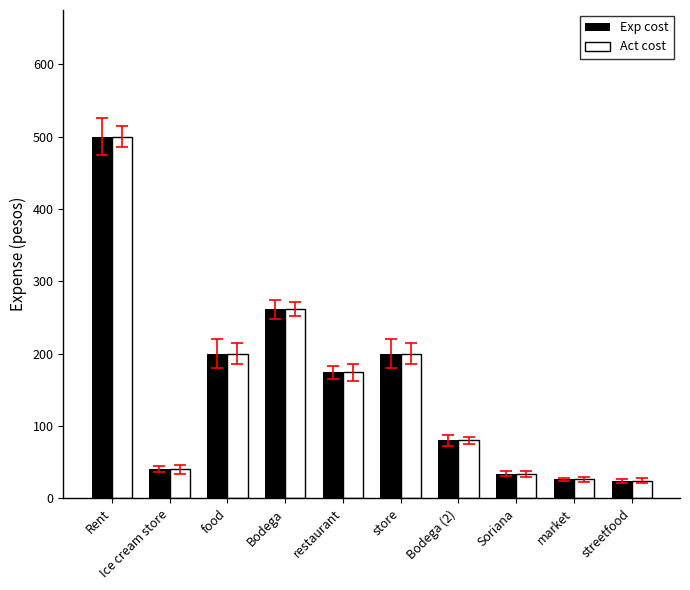

What is the difference between the maximum and minimum values in the Exp cost series?

476.0